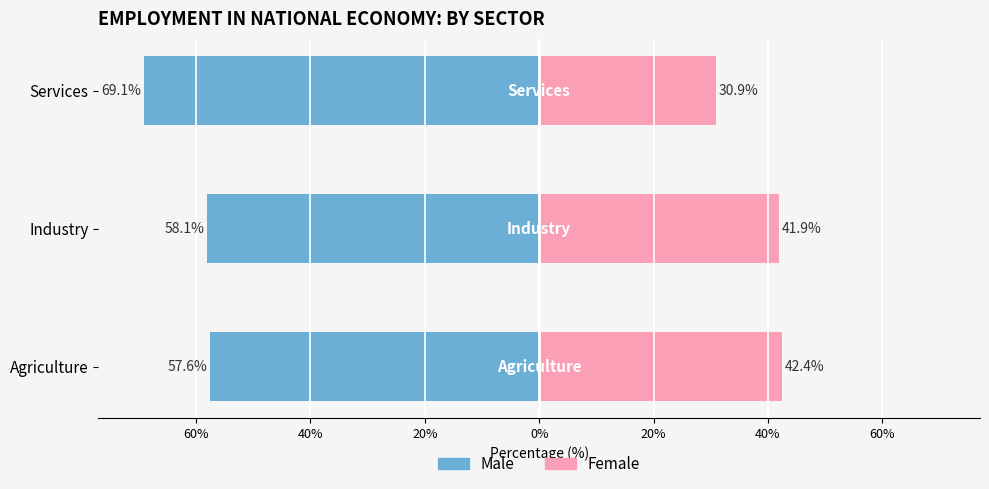

What is the difference between the maximum and minimum values in the Female series?

11.5